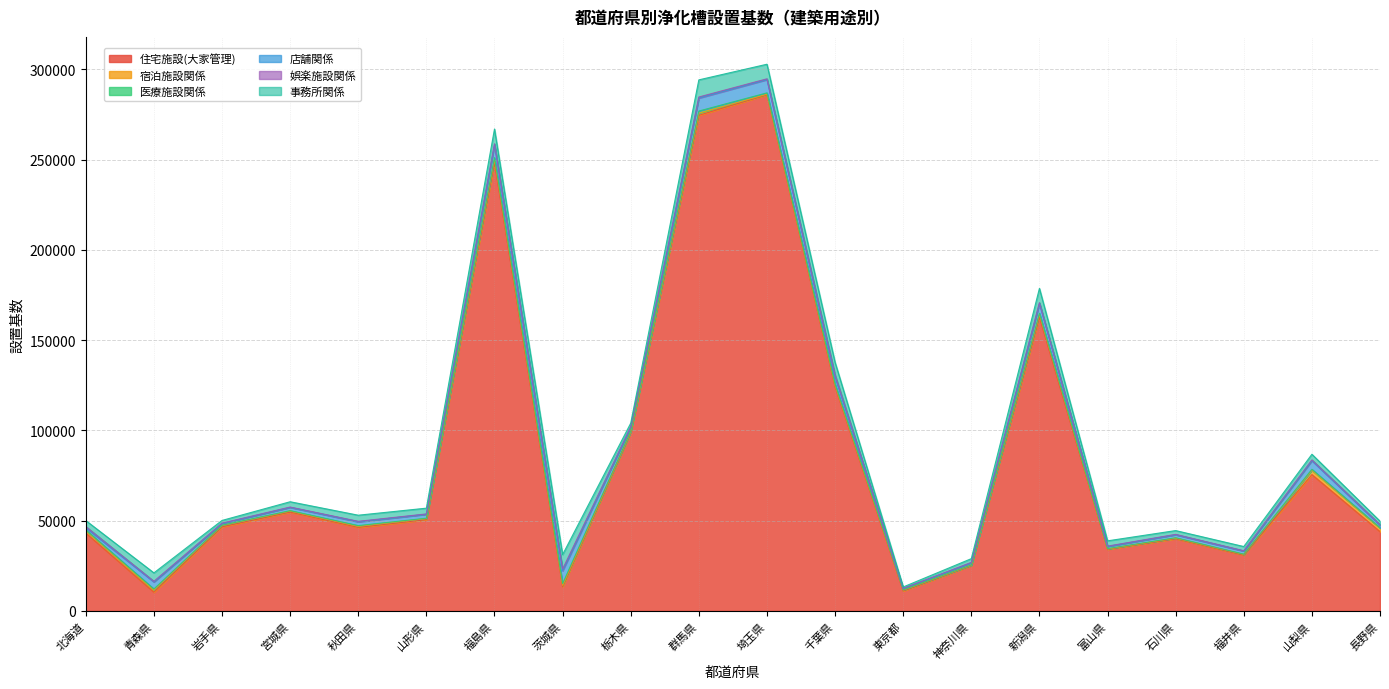

What are all the series names shown in the legend?

住宅施設(大家管理), 宿泊施設関係, 医療施設関係, 店舗関係, 娯楽施設関係, 事務所関係